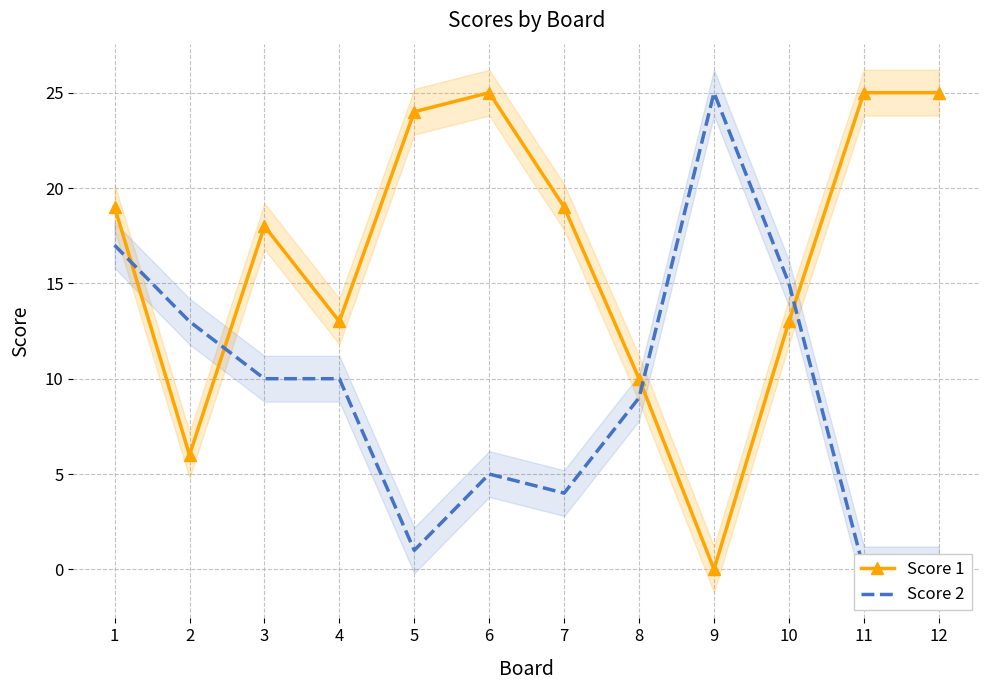

What is the approximate value of Score 2 at 2?

13